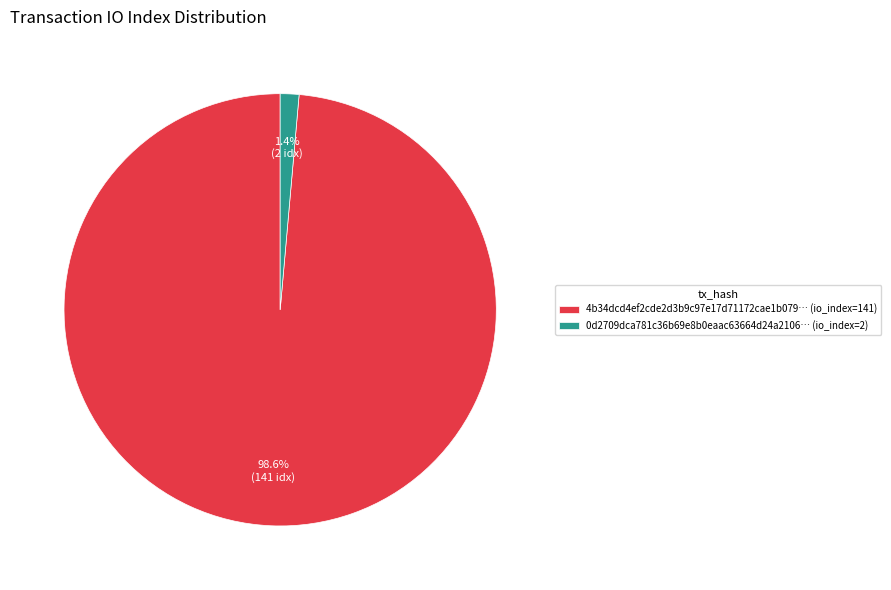

What is the largest slice in the pie chart?

4b34dcd4ef2cde2d3b9c97e17d71172cae1b079… (io_index=141)